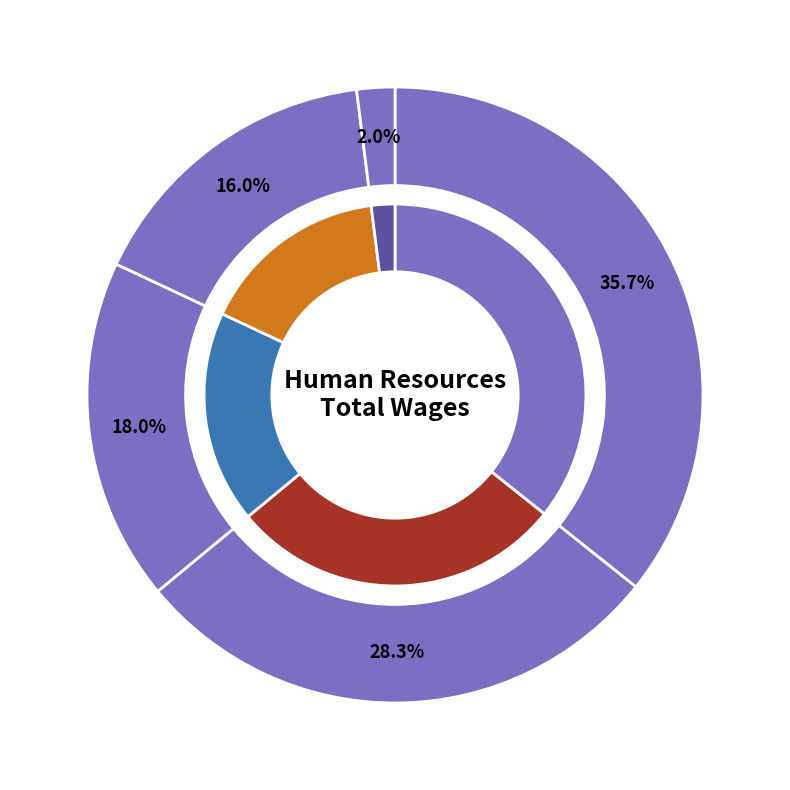

Is there any slice that represents more than half of the pie?

No